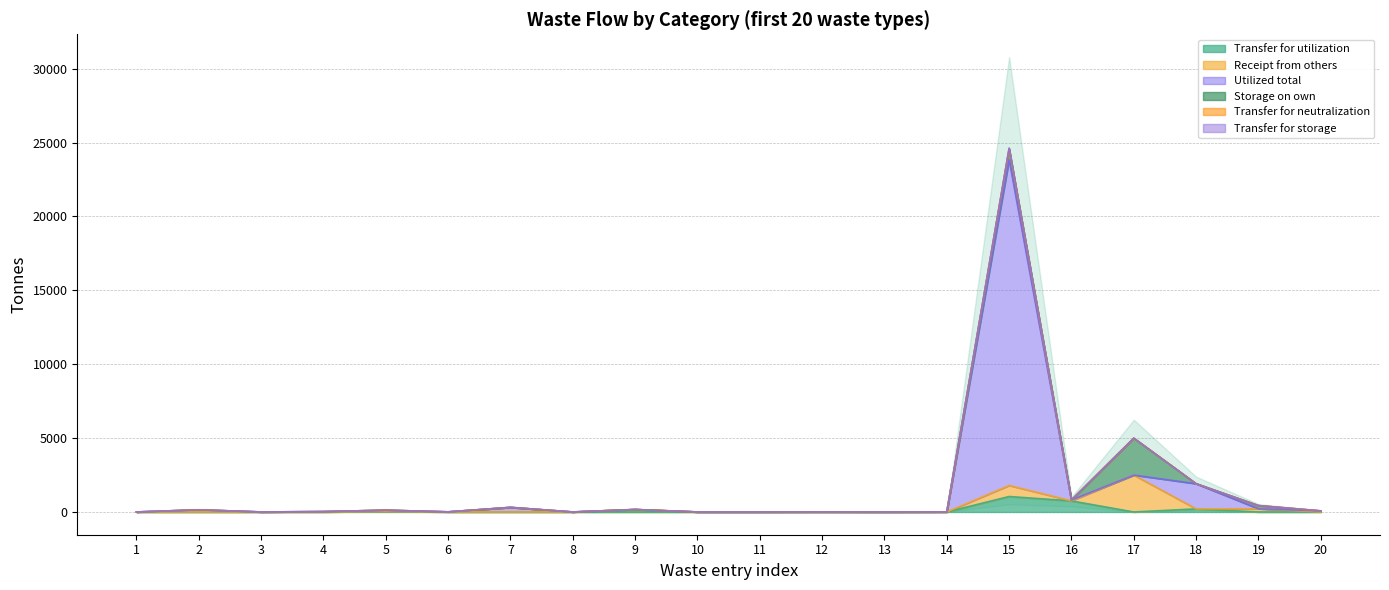

What is the total value across all series at 20?

73.0